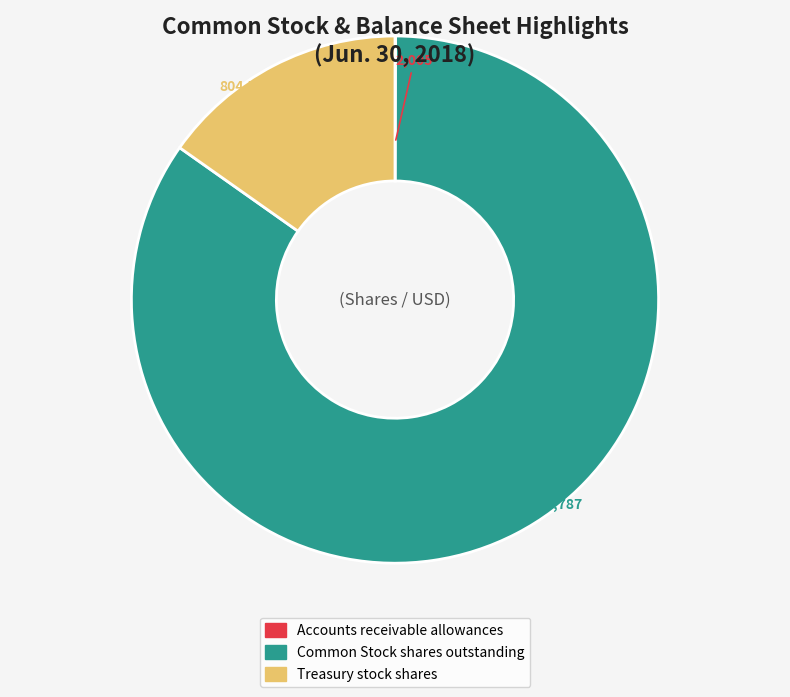

The Common Stock shares outstanding slice represents 85% of the pie. True or false?

True